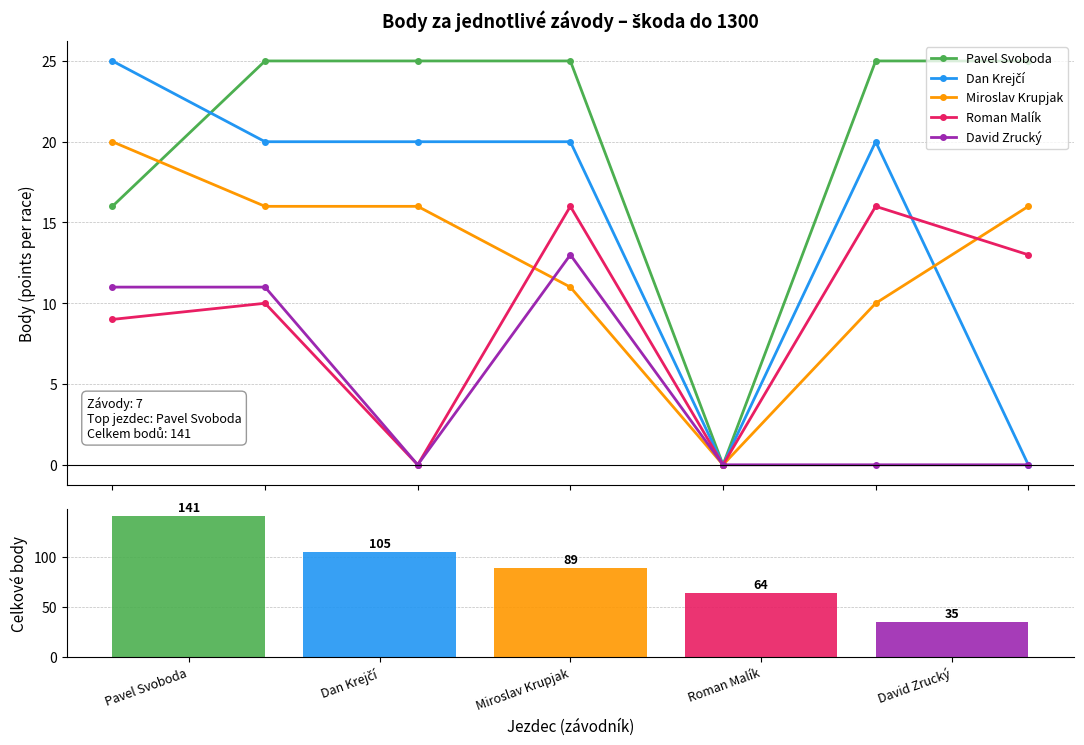

Which series changed the most between 2024-06-30 and 2024-07-21?

Pavel Svoboda